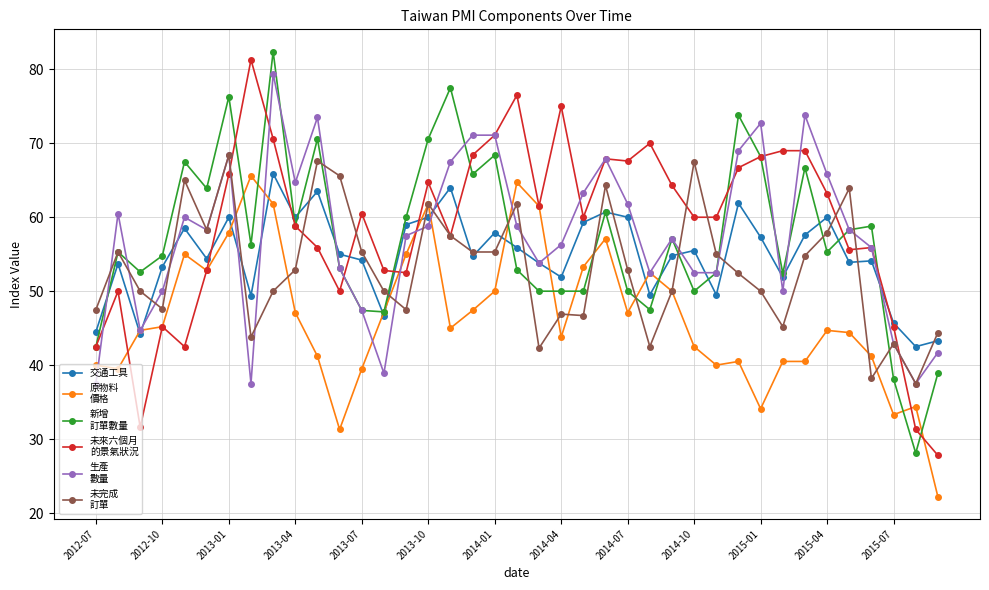

What is the minimum value shown in the chart?

22.2